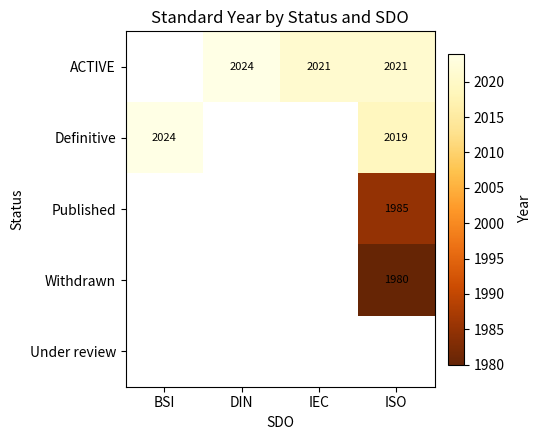

Is the value of Definitive at ISO greater than the value of ACTIVE at ISO?

No